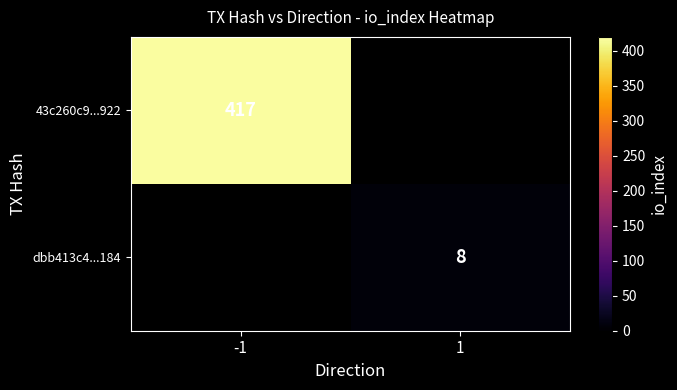

The value of 43c260c9...922 at -1 is 739. True or false?

False